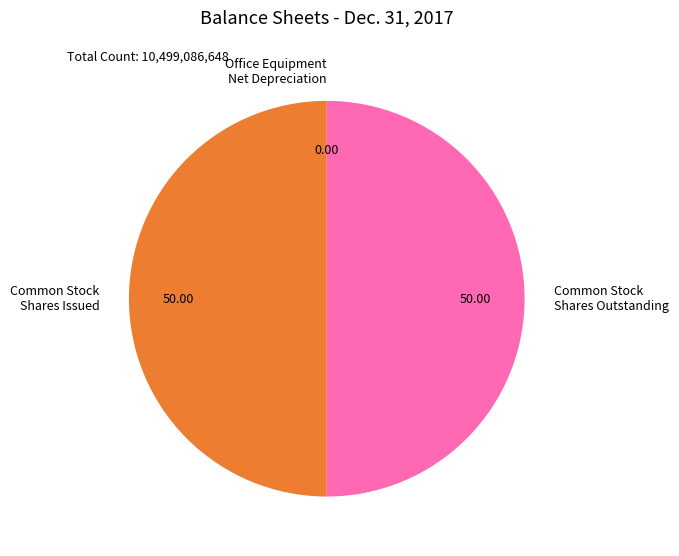

Is the sum of Common Stock Shares Outstanding and Common Stock Shares Issued greater than half?

Yes